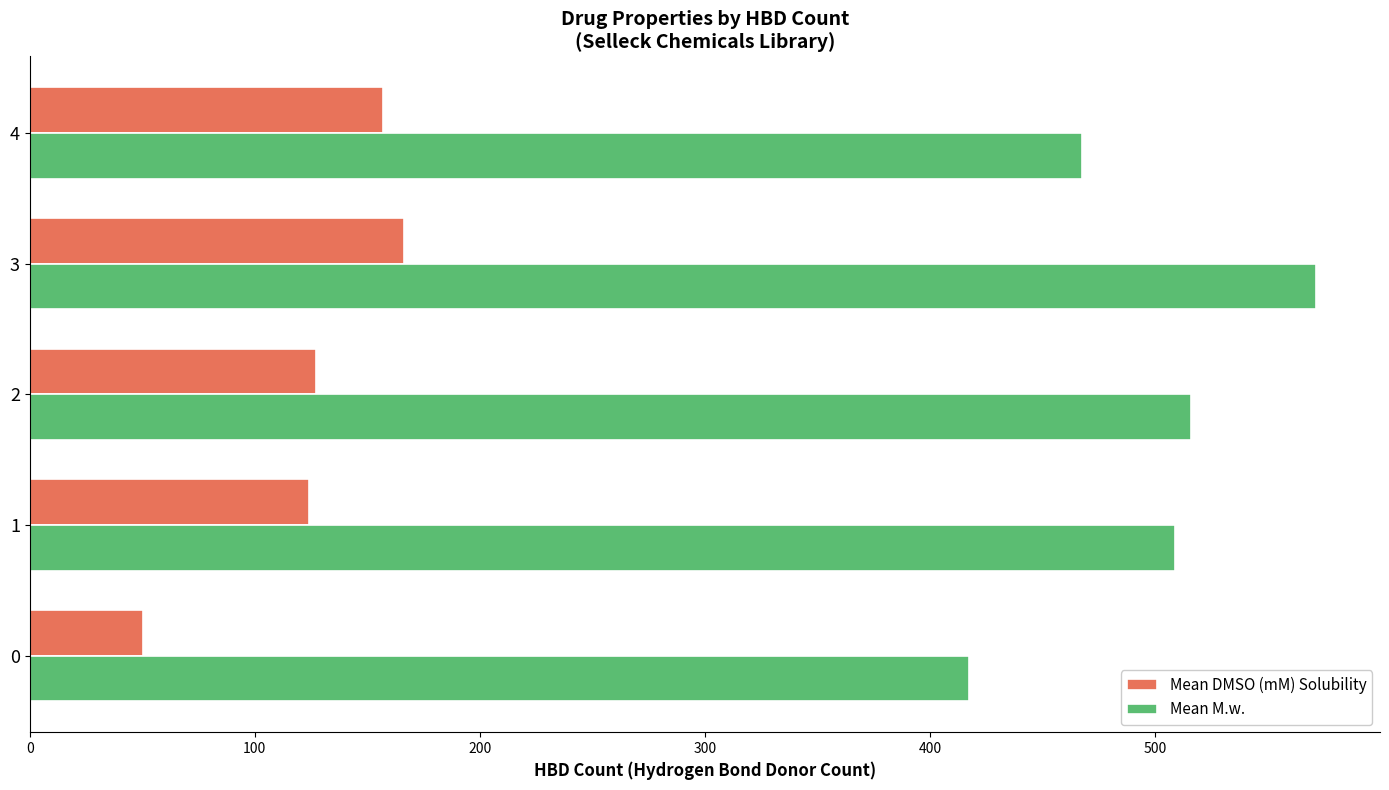

At how many categories does at least one series exceed 387?

5